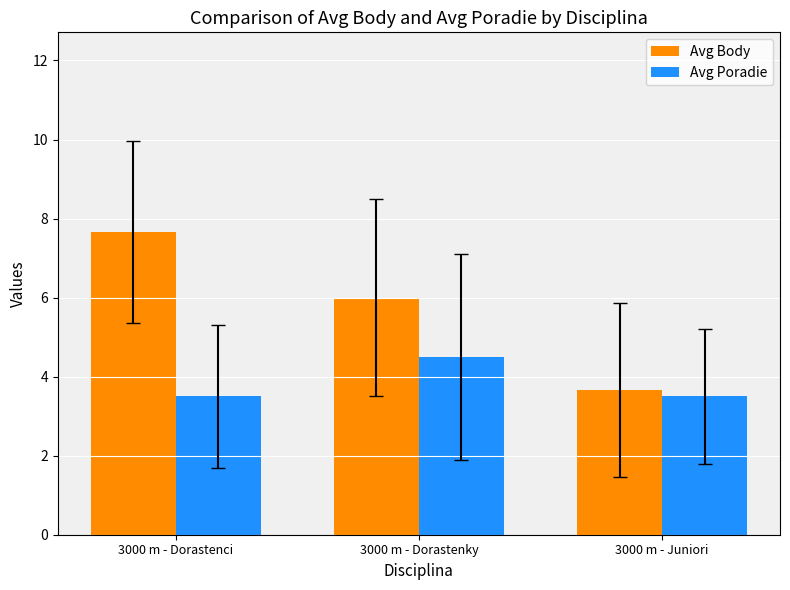

What is the highest value of the Avg Poradie series?

4.5